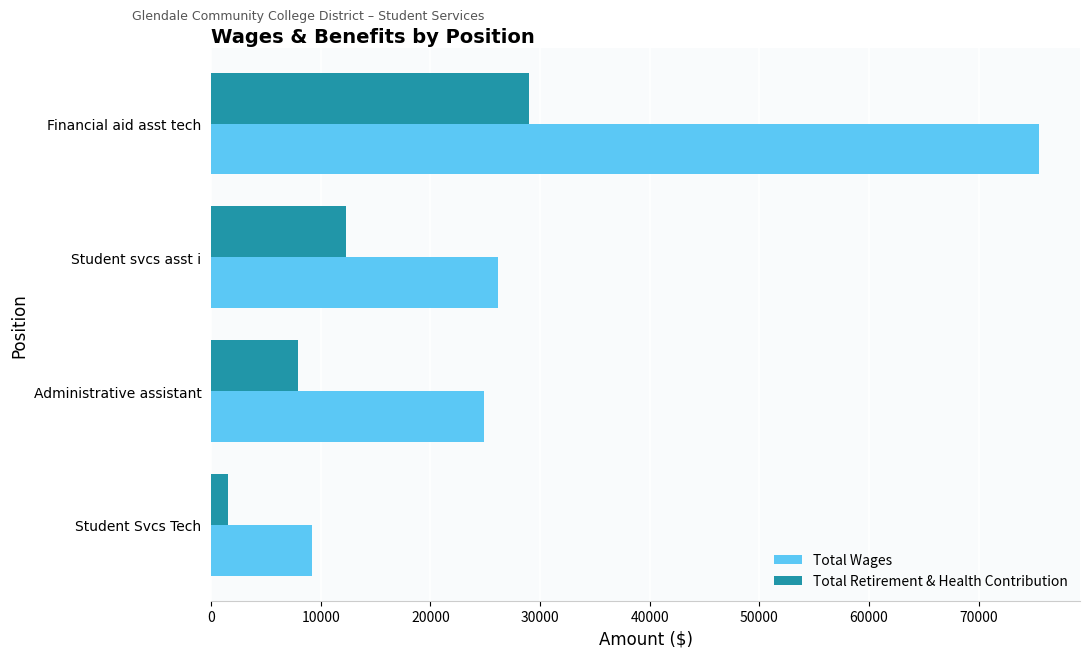

The value of Total Wages at Financial aid asst tech is 104744. True or false?

False